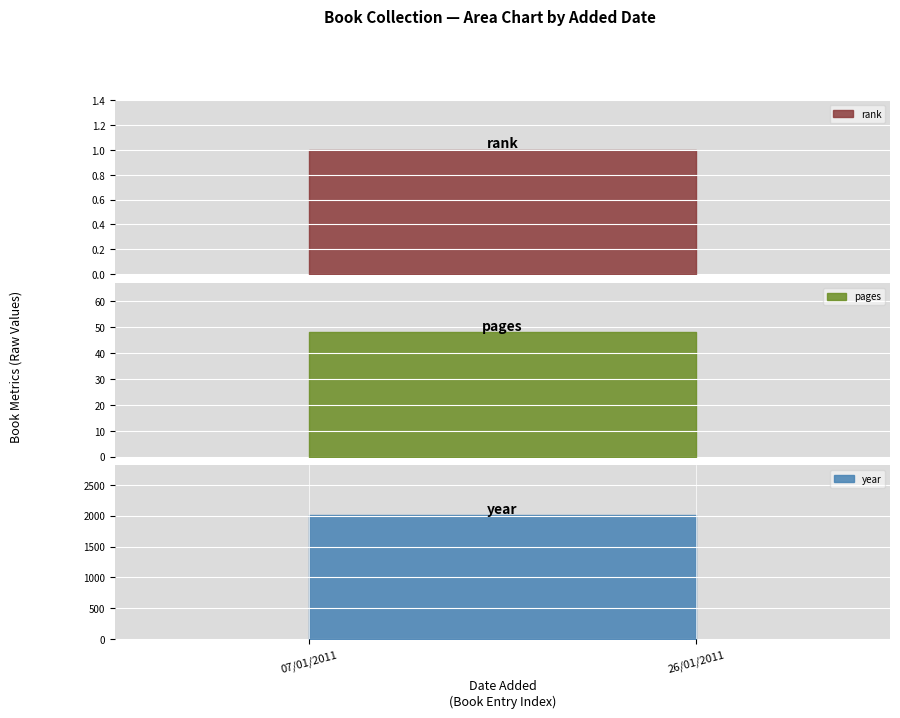

What is the label of the 1st point from the left?

07/01/2011